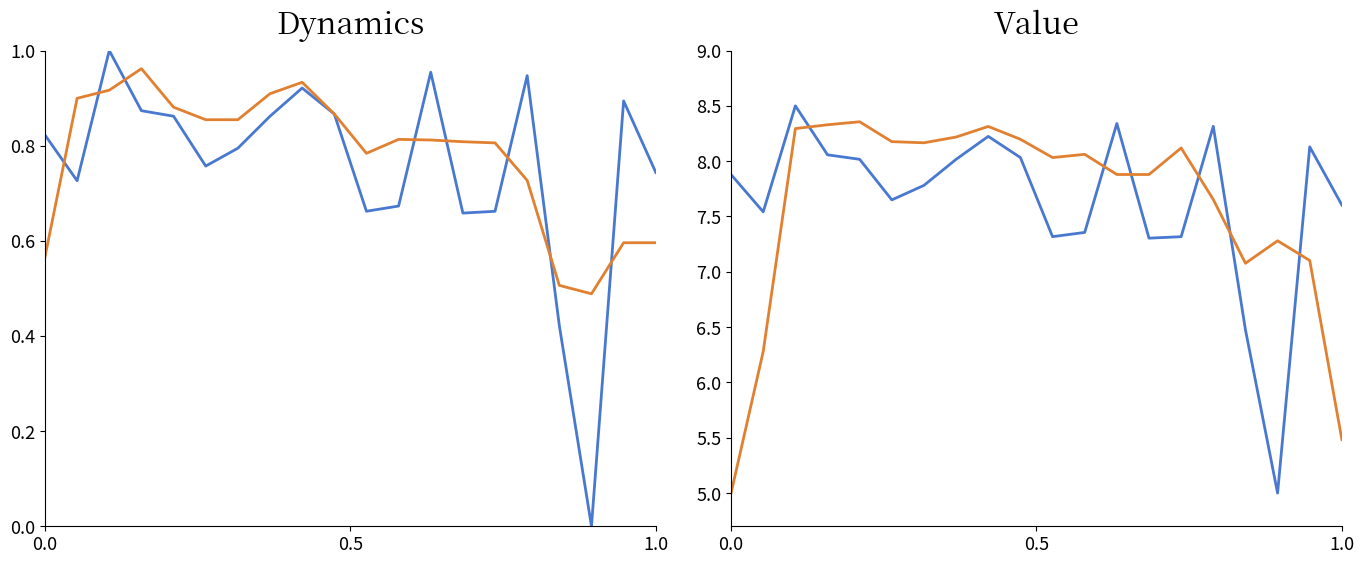

What is the average value of the smoothed intensity series?

7.6